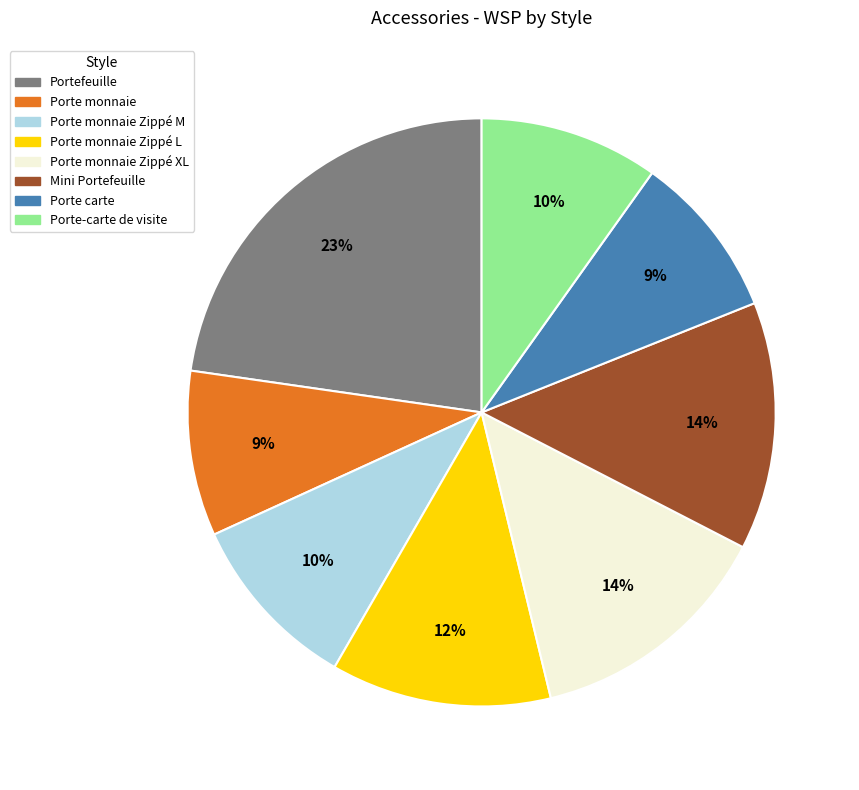

To the nearest percent, what is the difference between the largest and smallest slice percentages?

14%